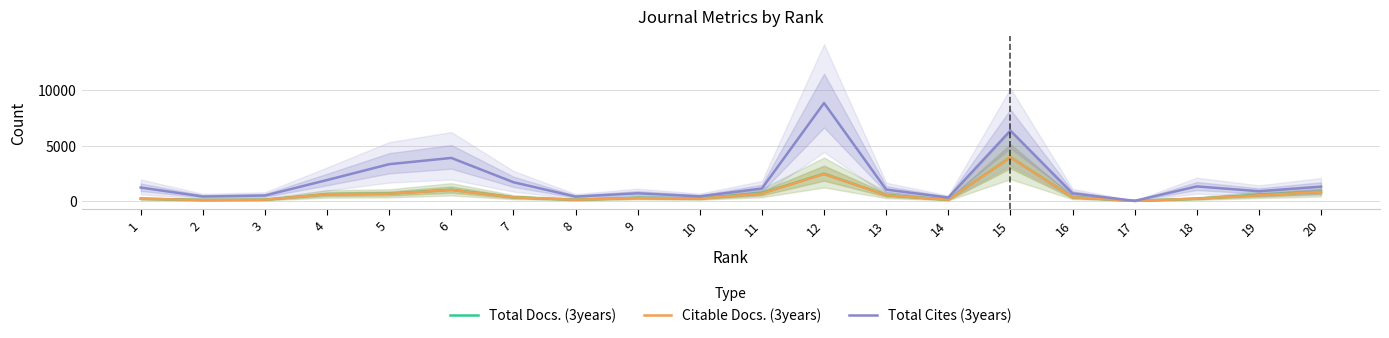

True or false: Total Docs. (3years) has a value of 2463 at 12.

True